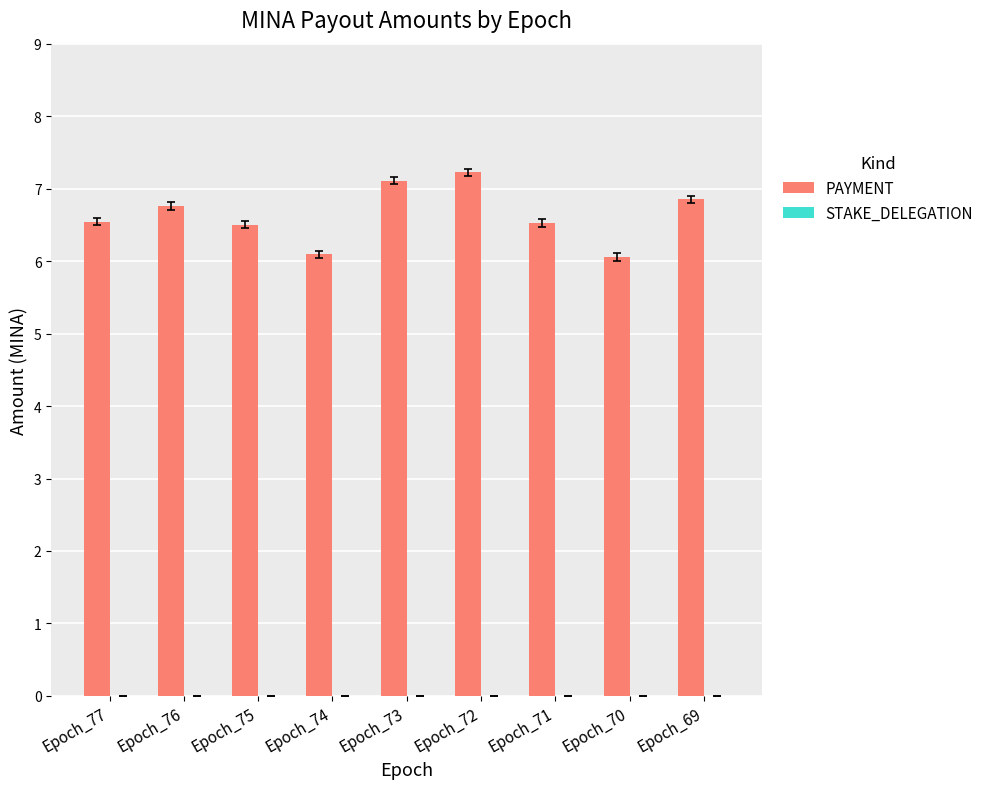

Reading right to left, extract all data points from this chart.

6.9	6.1	6.5	7.2	7.1	6.1	6.5	6.8	6.5